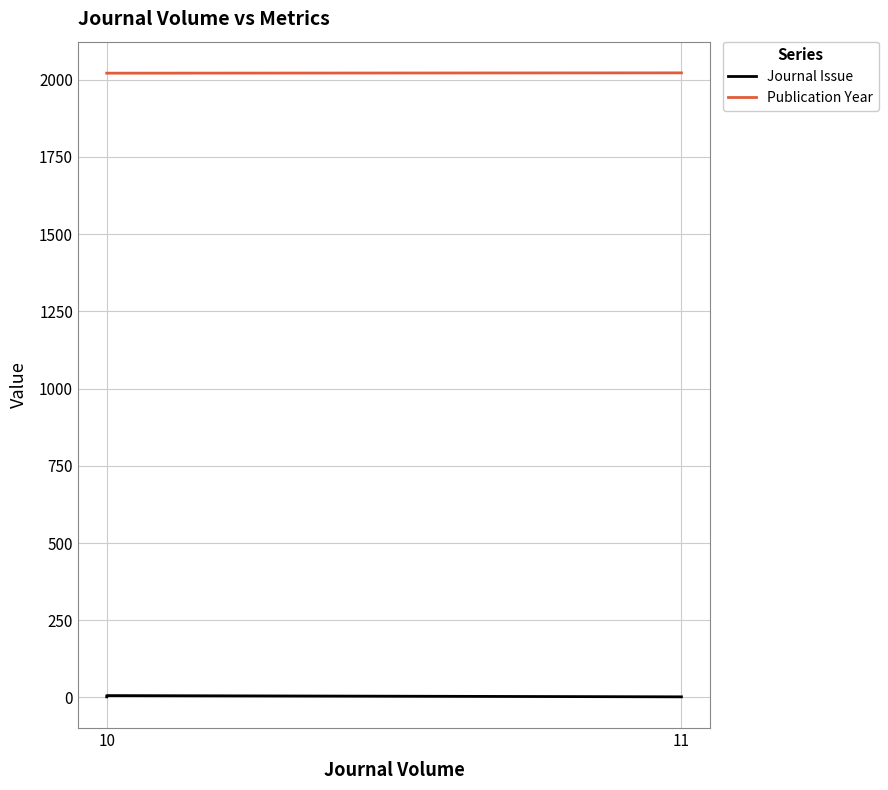

Rank the series by their maximum value, from lowest to highest.

Journal Issue, Publication Year